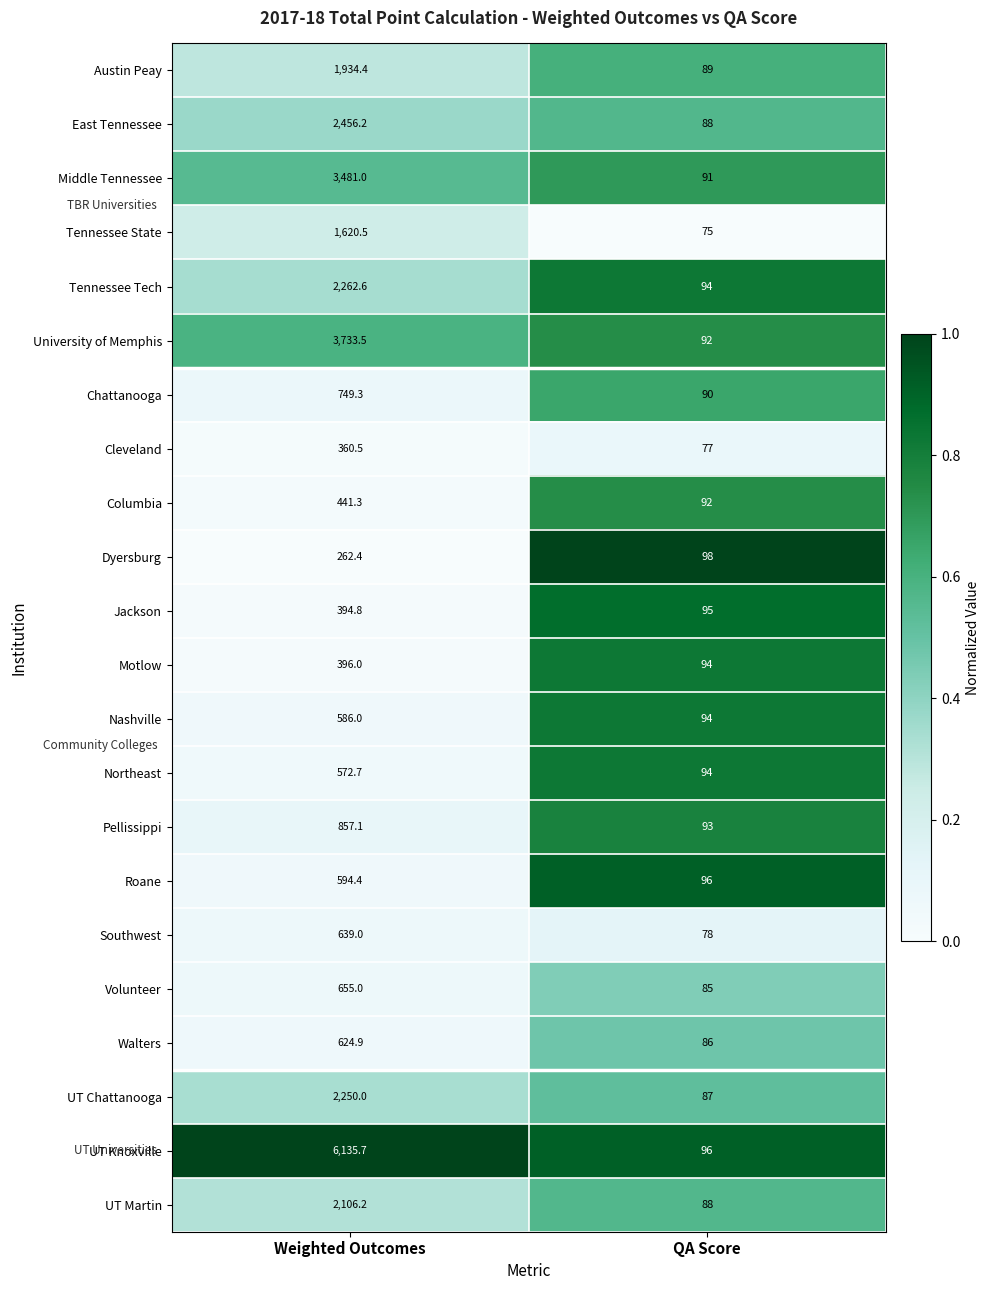

What is the total value across all series at QA Score?

1972.0